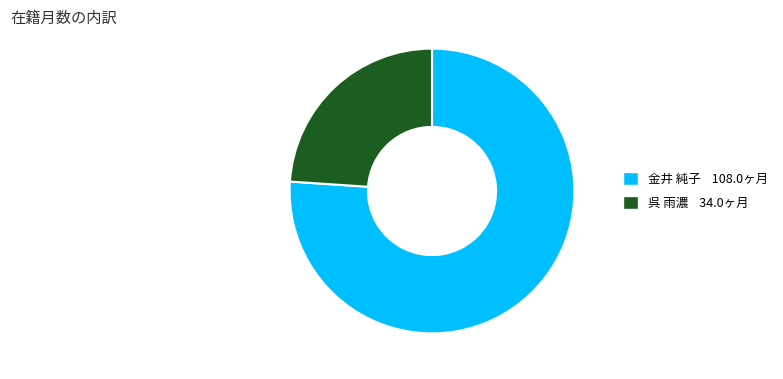

Which slice is the smallest?

呉 雨濃